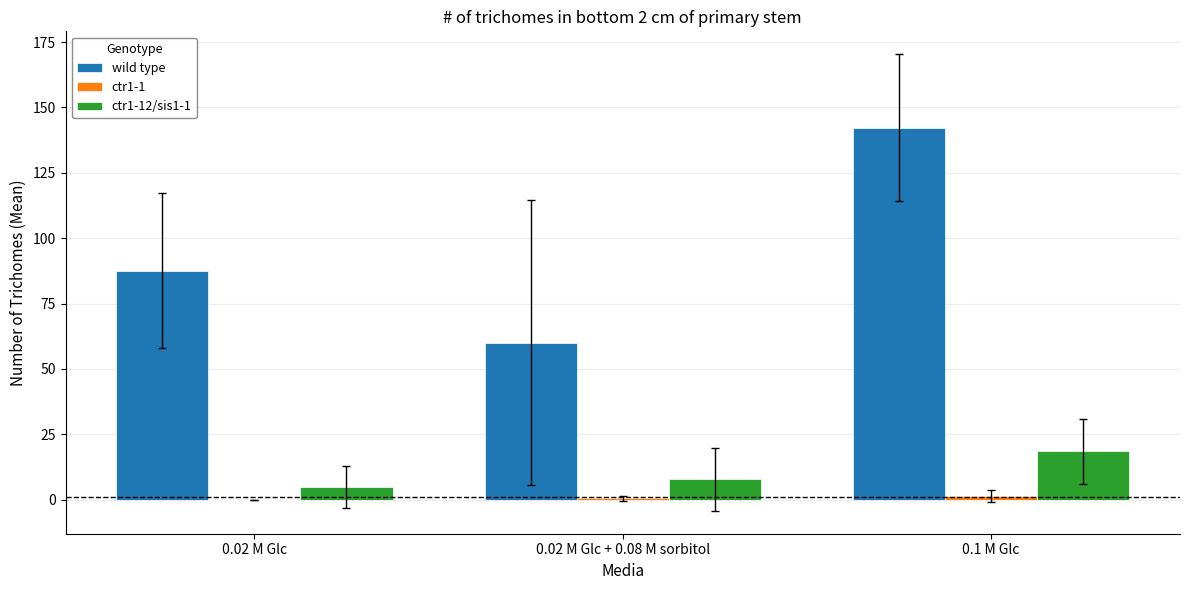

Which series changed the most between 0.02 M Glc and 0.02 M Glc + 0.08 M sorbitol?

wild type